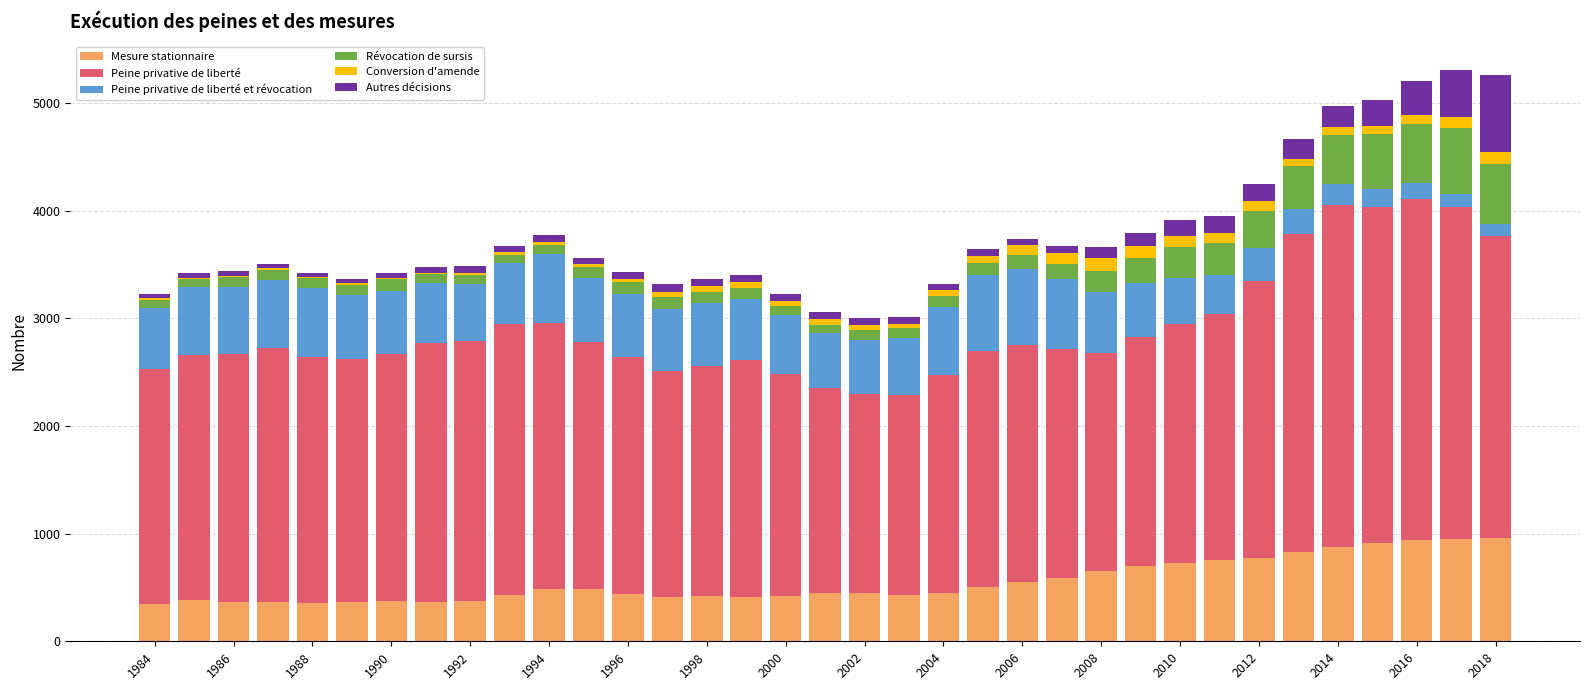

What is the highest value of the Mesure stationnaire series?

955